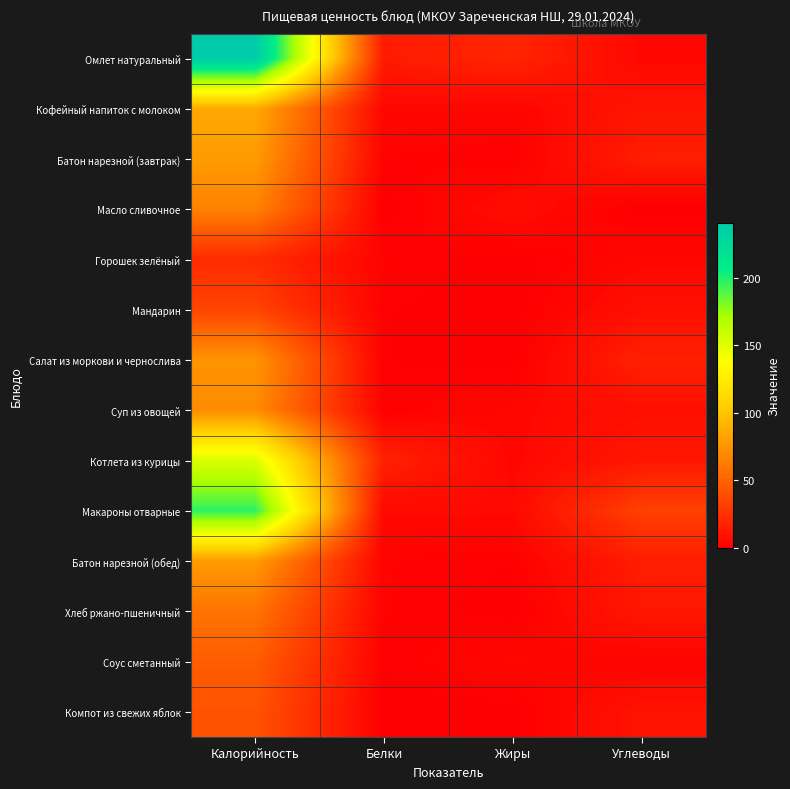

Reading right to left, list all the values displayed in this chart.

Омлет натуральный: Углеводы=4	Жиры=19	Белки=14	Калорийность=241
Кофейный напиток с молоком: Углеводы=11	Жиры=3	Белки=4	Калорийность=86
Батон нарезной (завтрак): Углеводы=15	Жиры=1	Белки=2	Калорийность=79
Масло сливочное: Углеводы=0	Жиры=7	Белки=0	Калорийность=66
Горошек зелёный: Углеводы=4	Жиры=0	Белки=2	Калорийность=22
Мандарин: Углеводы=8	Жиры=0	Белки=1	Калорийность=35
Салат из моркови и чернослива: Углеводы=17	Жиры=0	Белки=1	Калорийность=75
Суп из овощей: Углеводы=8	Жиры=4	Белки=1	Калорийность=71
Котлета из курицы: Углеводы=12	Жиры=4	Белки=17	Калорийность=152
Макароны отварные: Углеводы=33	Жиры=5	Белки=5	Калорийность=197
Батон нарезной (обед): Углеводы=15	Жиры=1	Белки=2	Калорийность=79
Хлеб ржано-пшеничный: Углеводы=12	Жиры=0	Белки=2	Калорийность=59
Соус сметанный: Углеводы=2	Жиры=4	Белки=1	Калорийность=47
Компот из свежих яблок: Углеводы=10	Жиры=0	Белки=0	Калорийность=42